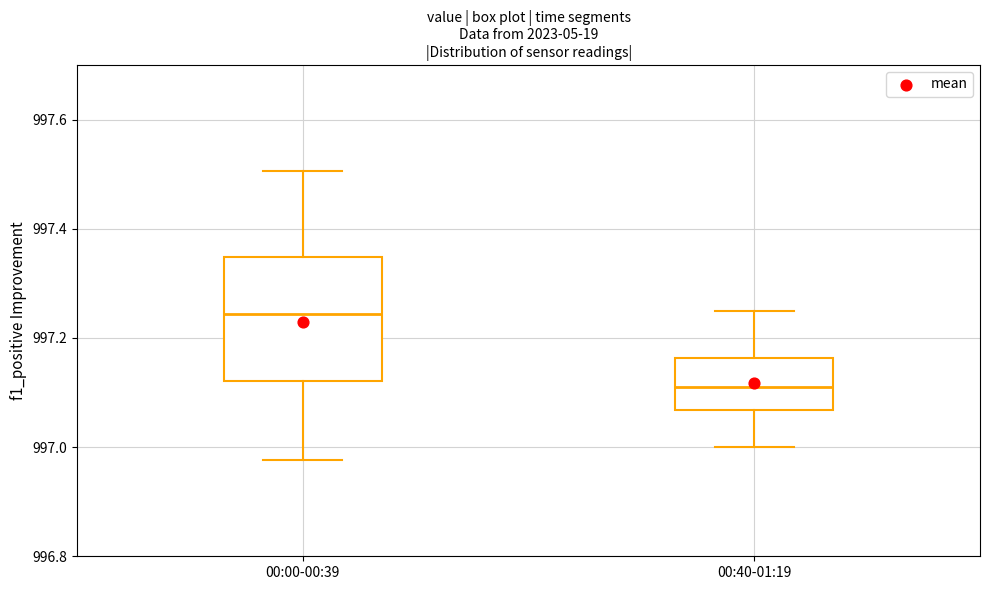

Where is the lower edge of the box for 00:00-00:39 on the y-axis? The values are not printed on the chart, so give them approximately, as read against the axis.

997.12